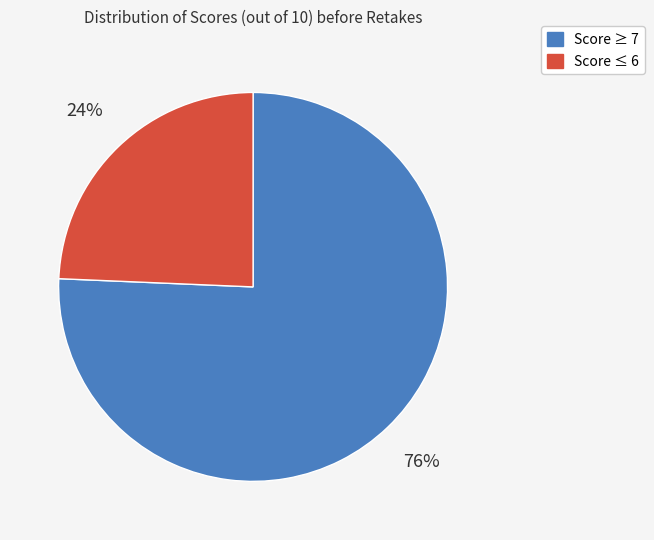

Which category has the biggest portion of the pie?

Score ≥ 7